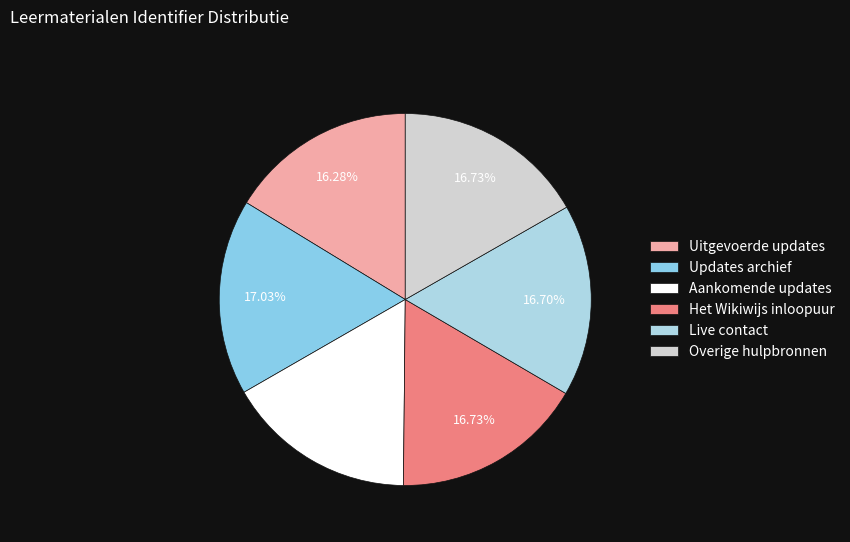

How many segments does this pie chart have?

6